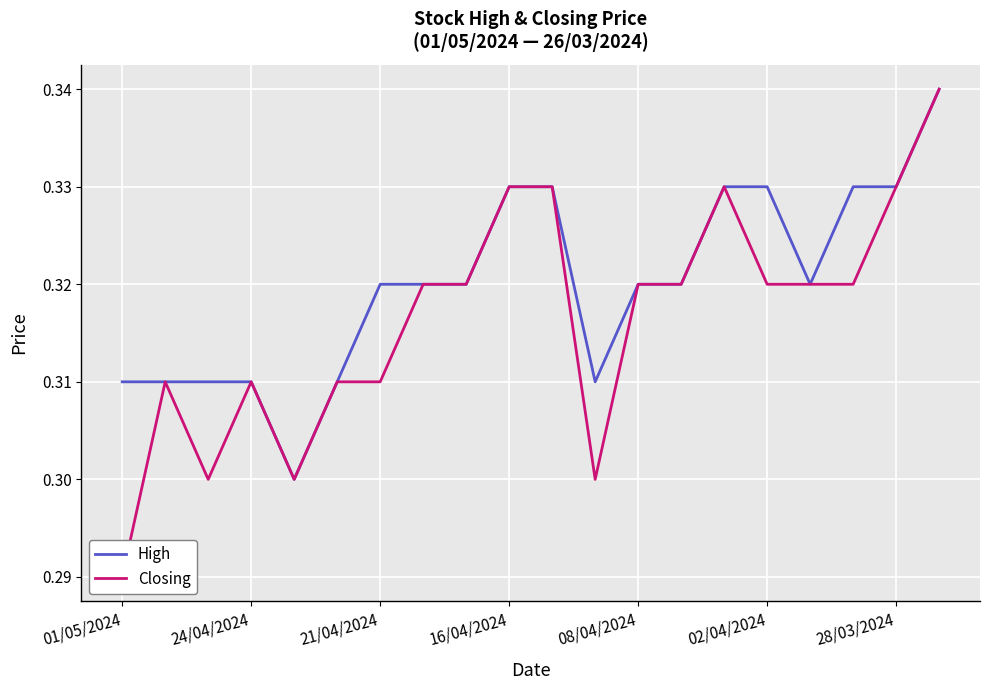

The value of High at 16/04/2024 is 0.6. True or false?

False